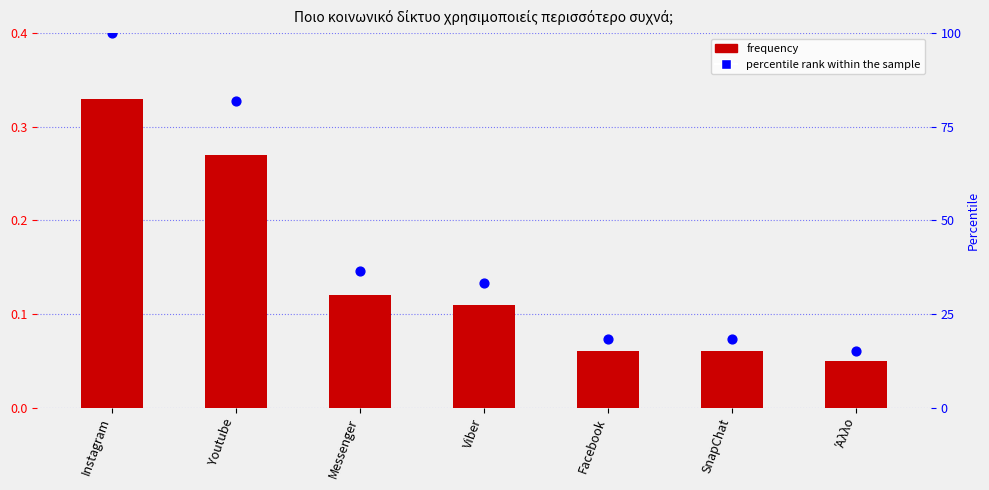

What is the total value across all series at Instagram?

100.3